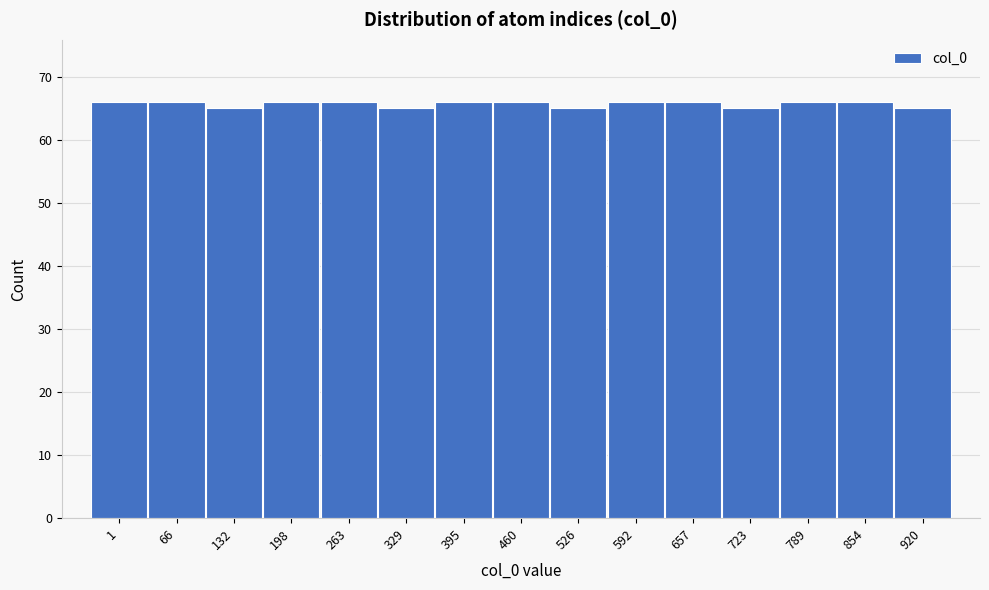

Reading left to right, list all the values displayed in this chart.

66	66	65	66	66	65	66	66	65	66	66	65	66	66	65